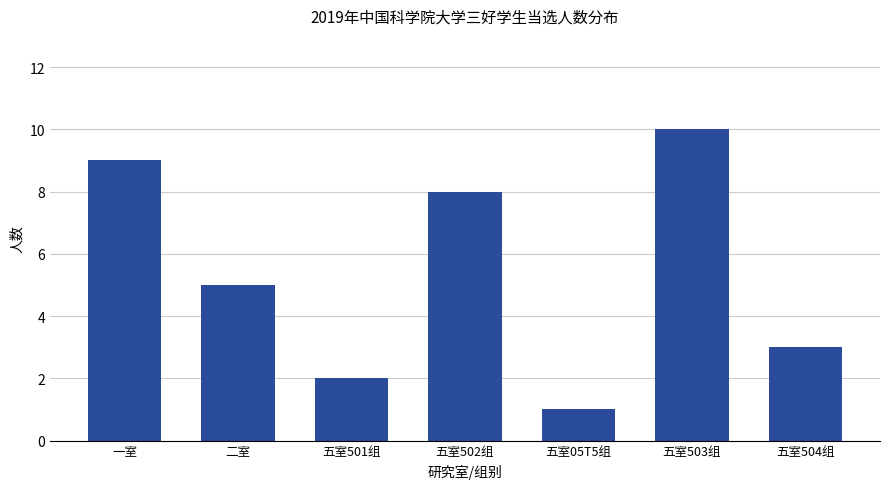

What is the label of the 1st bar from the right?

五室504组